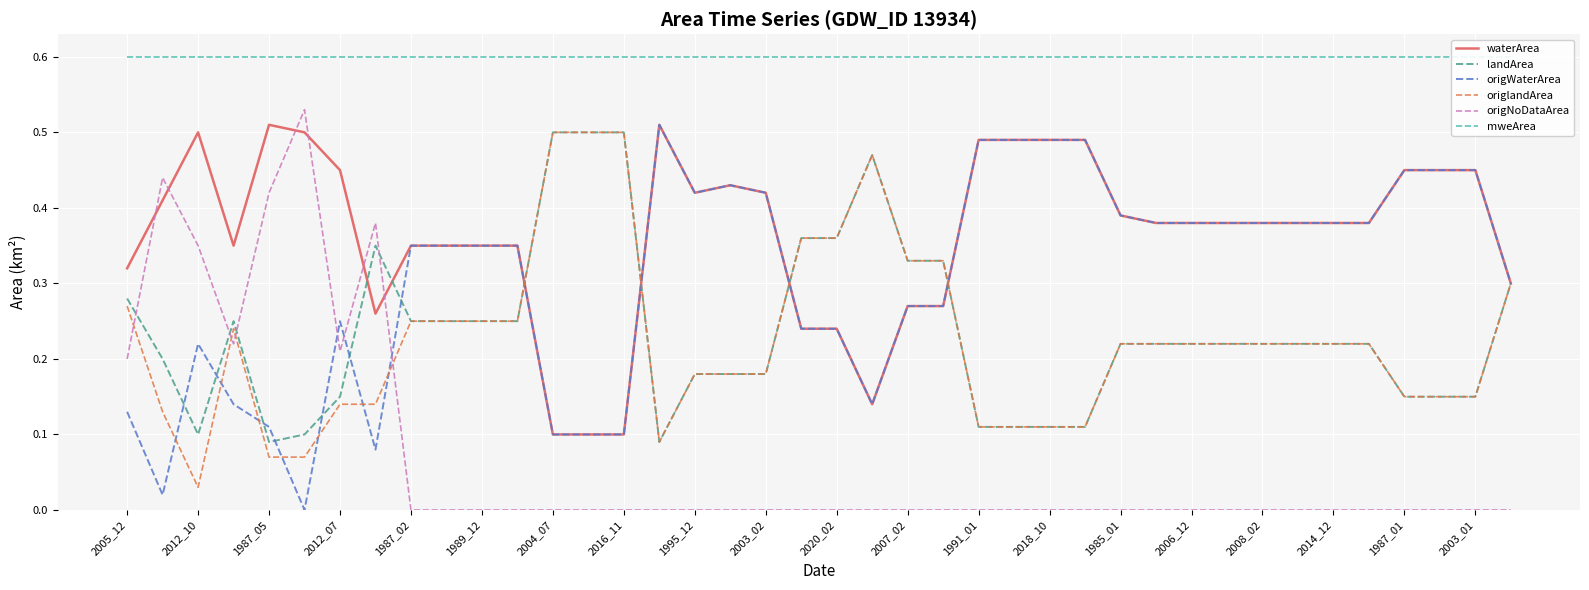

What is the value of the mweArea point at the 26th from the left?

0.6